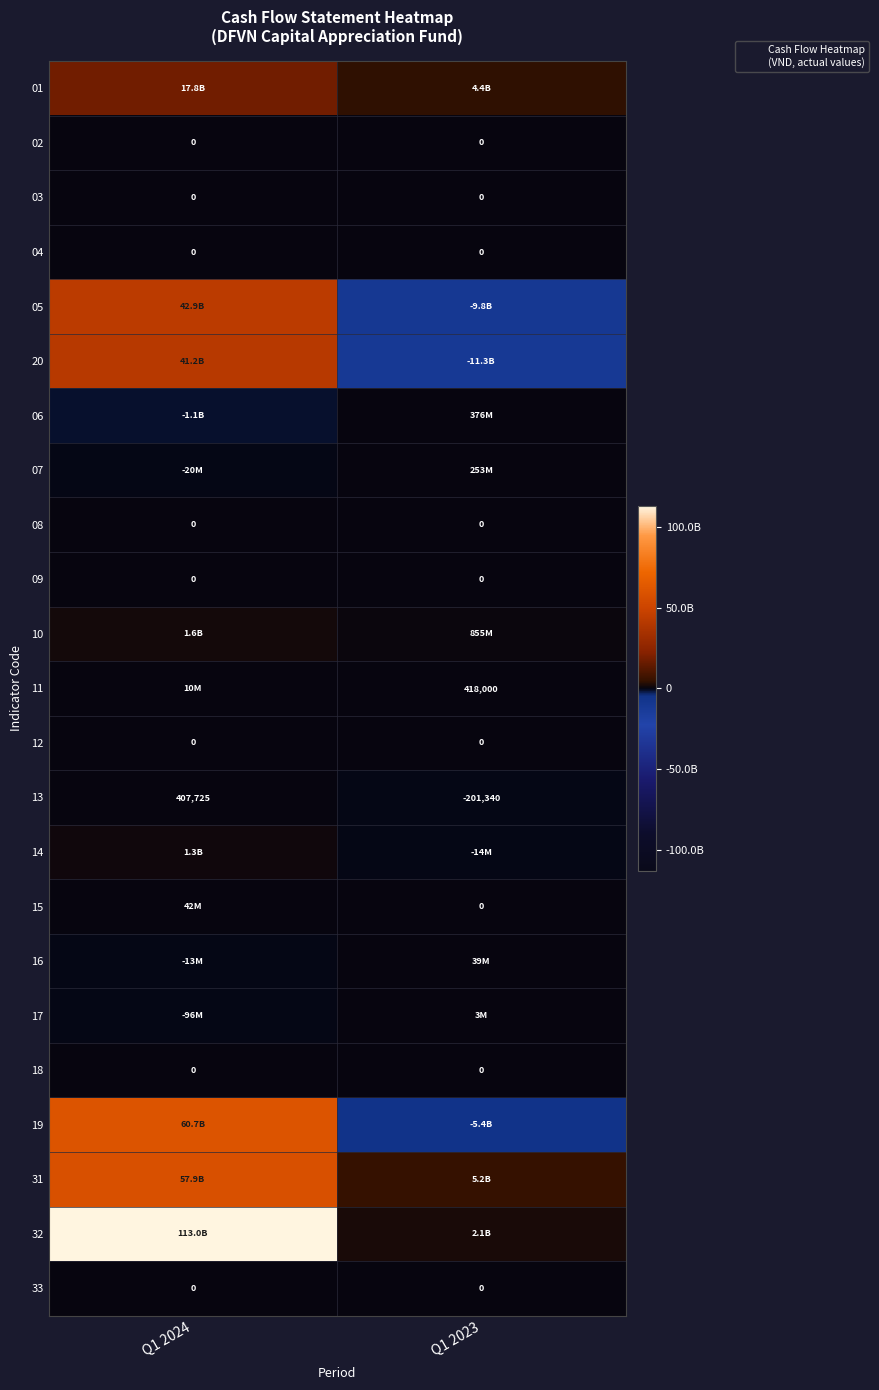

Which series has the largest range (max minus min)?

32